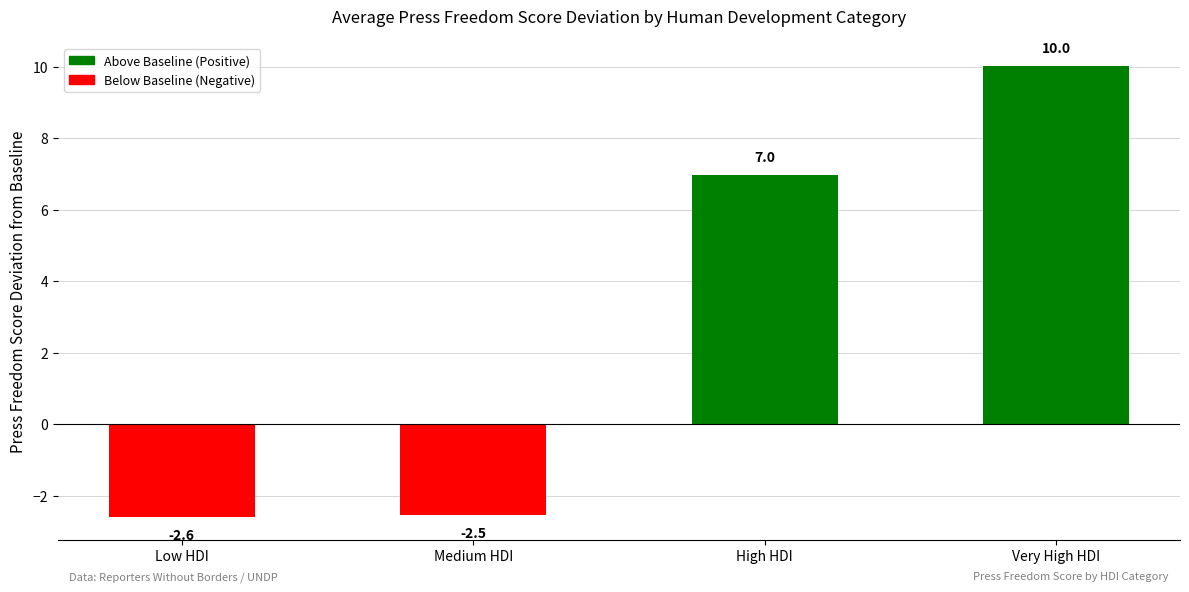

Rank the categories by value from highest to lowest.

Very High HDI, High HDI, Medium HDI, Low HDI